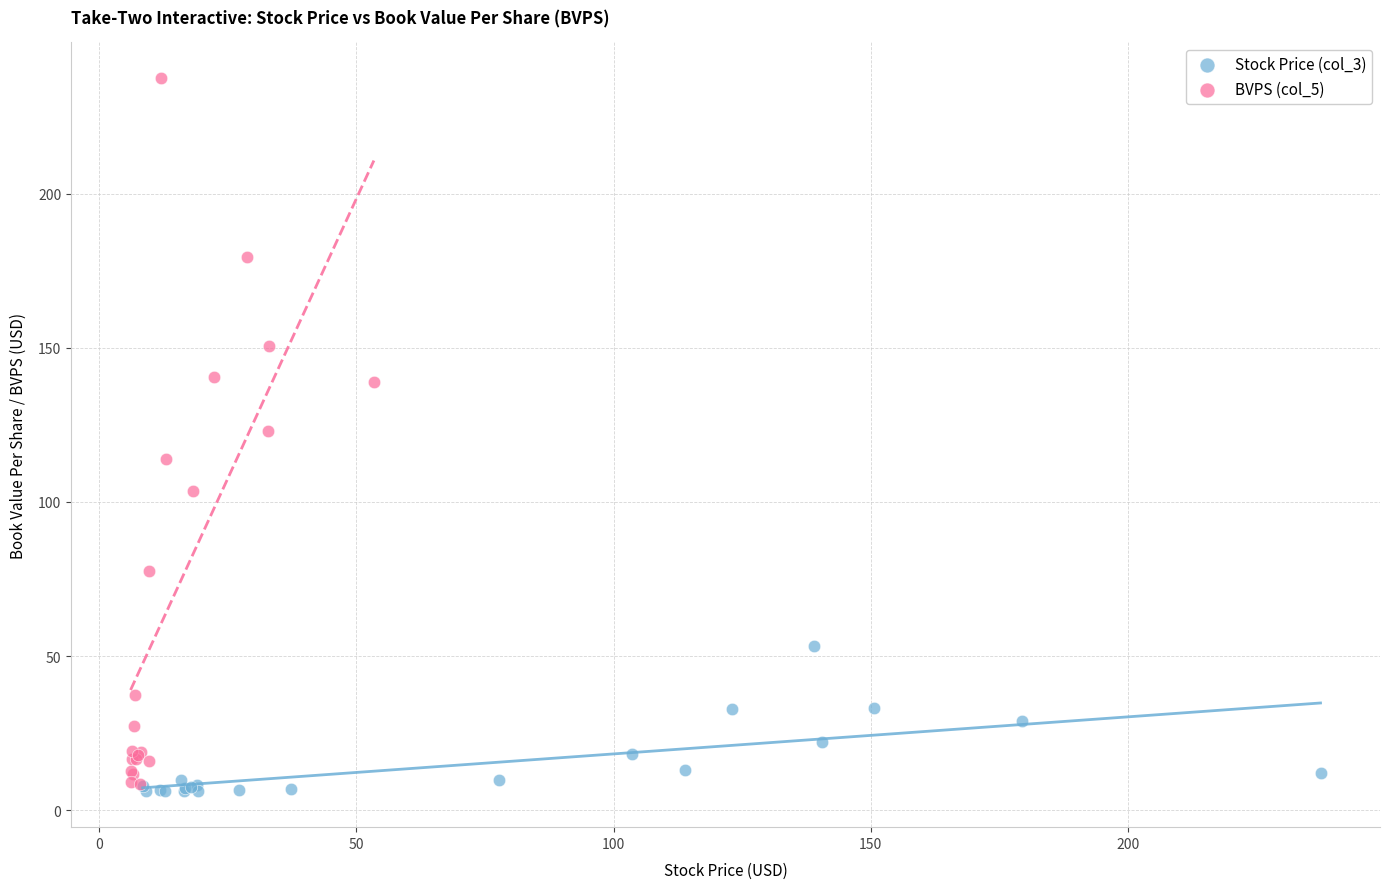

Which series has the widest spread of Y values?

BVPS (col_5)